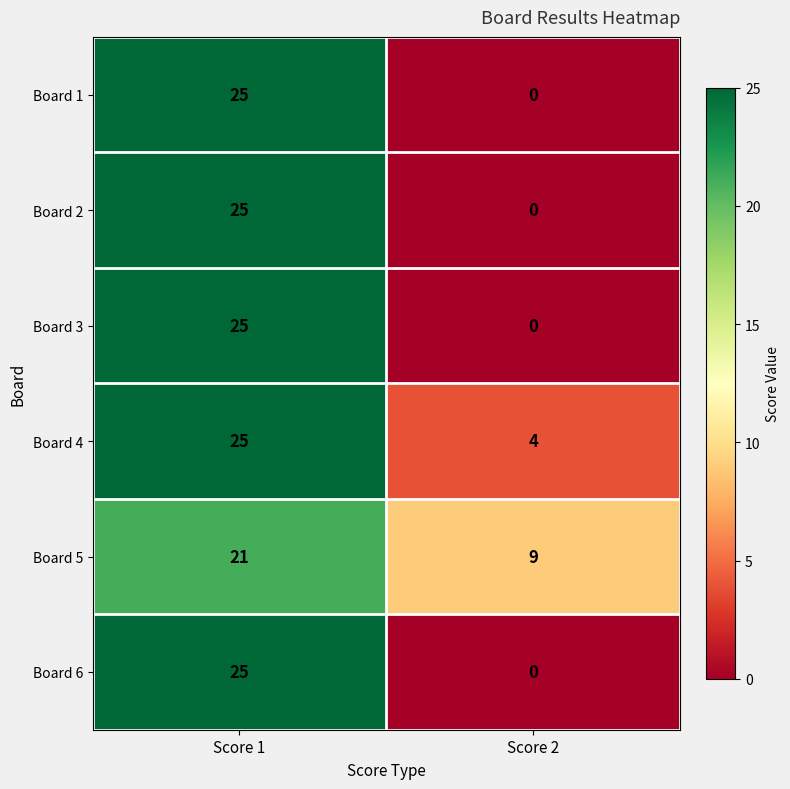

Which label corresponds to the largest value in the chart?

Score 1